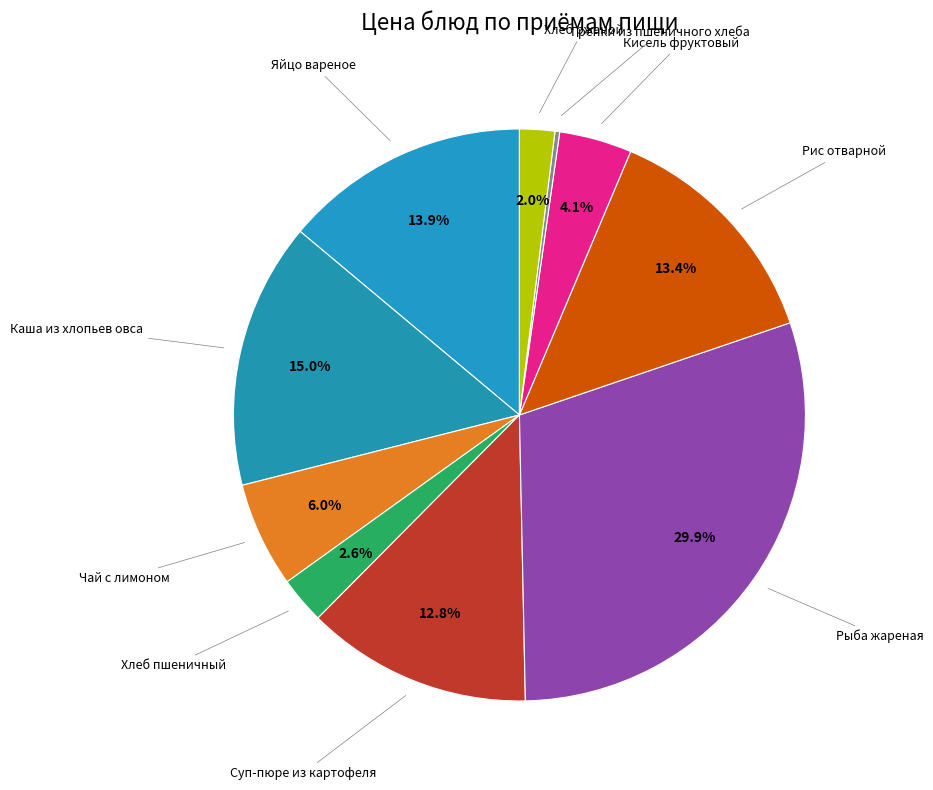

What is the smallest slice in the pie chart?

Гренки из пшеничного хлеба